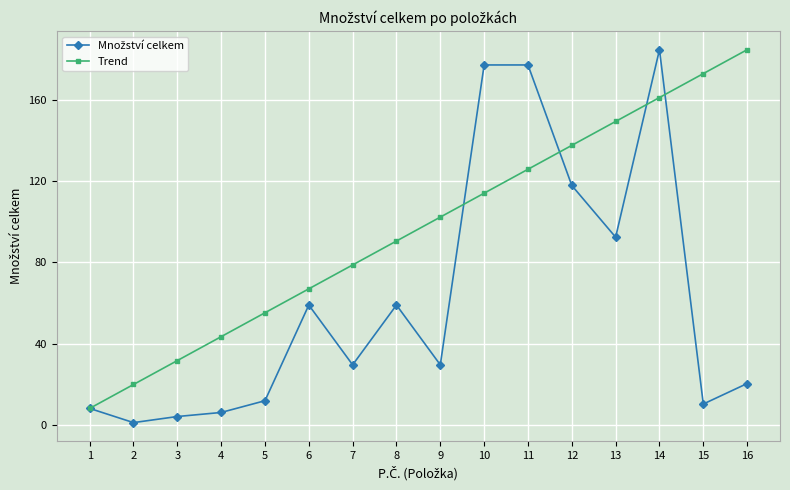

The value of Trend at 3 is 31.6. True or false?

True